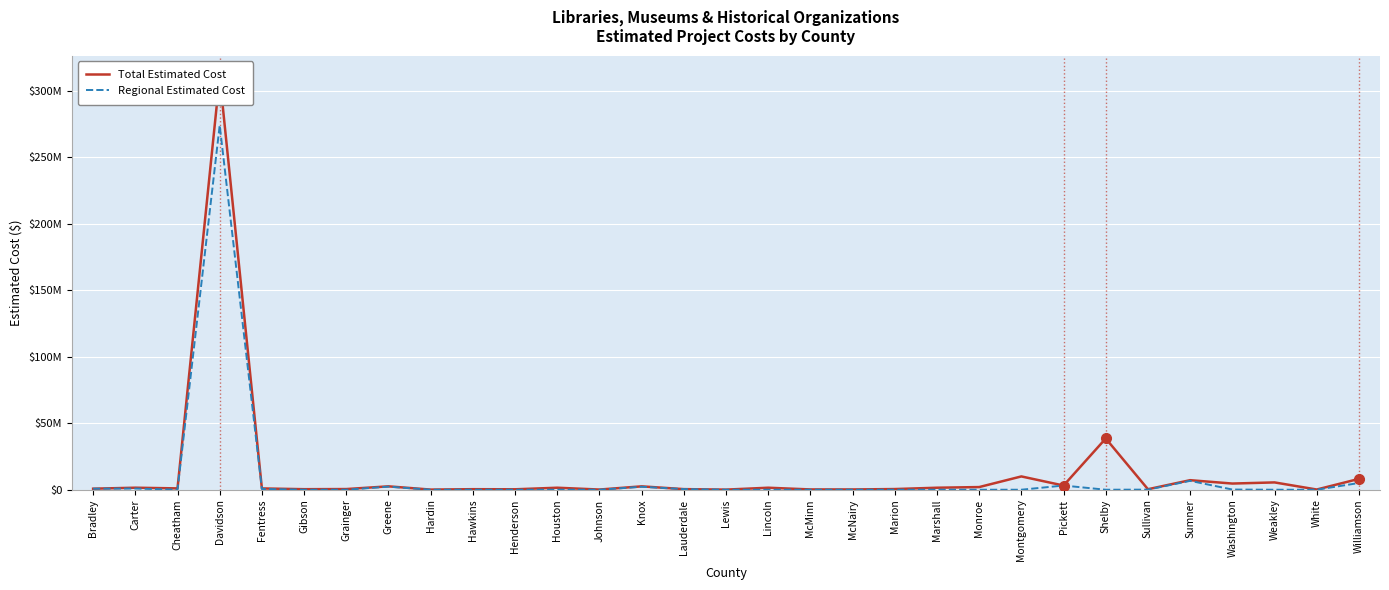

True or false: Regional Estimated Cost and Total Estimated Cost intersect in this chart.

False